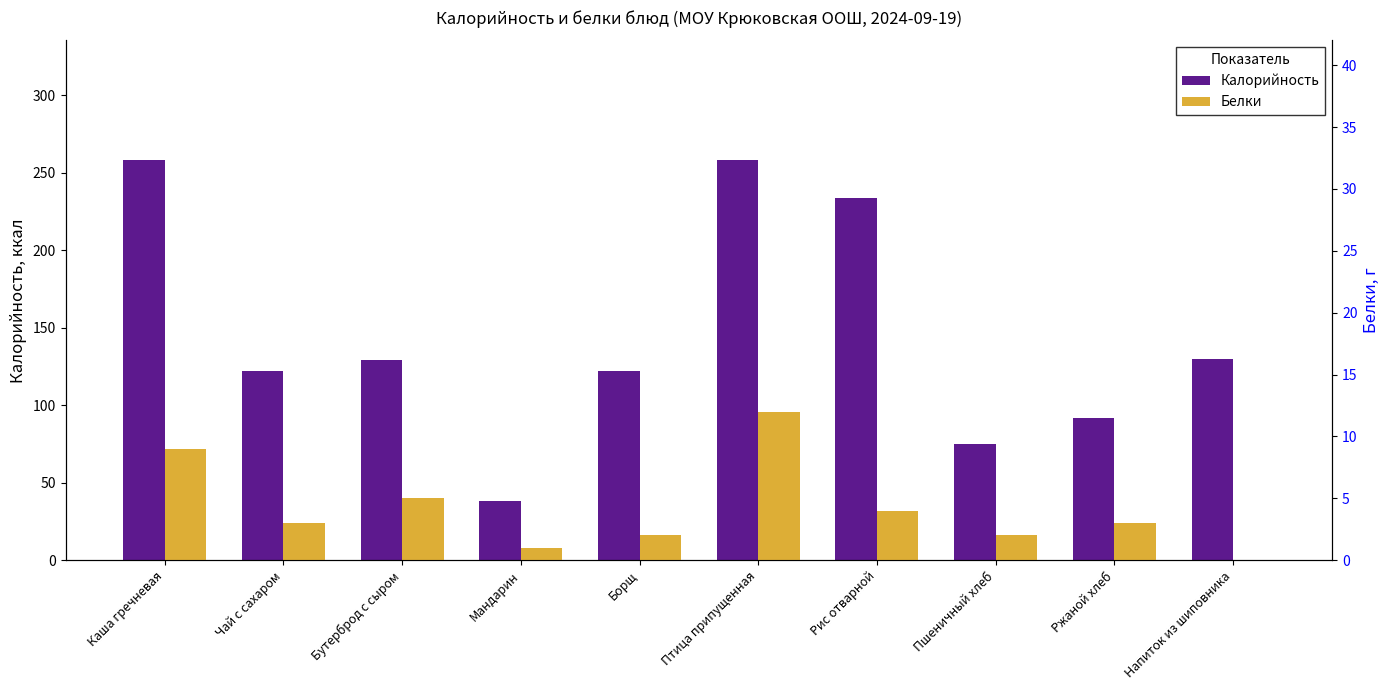

Reading left to right, transcribe all the data shown in this chart.

Калорийность: 258	122	129	38	122	258	234	75	92	130
Белки: 9	3	5	1	2	12	4	2	3	0